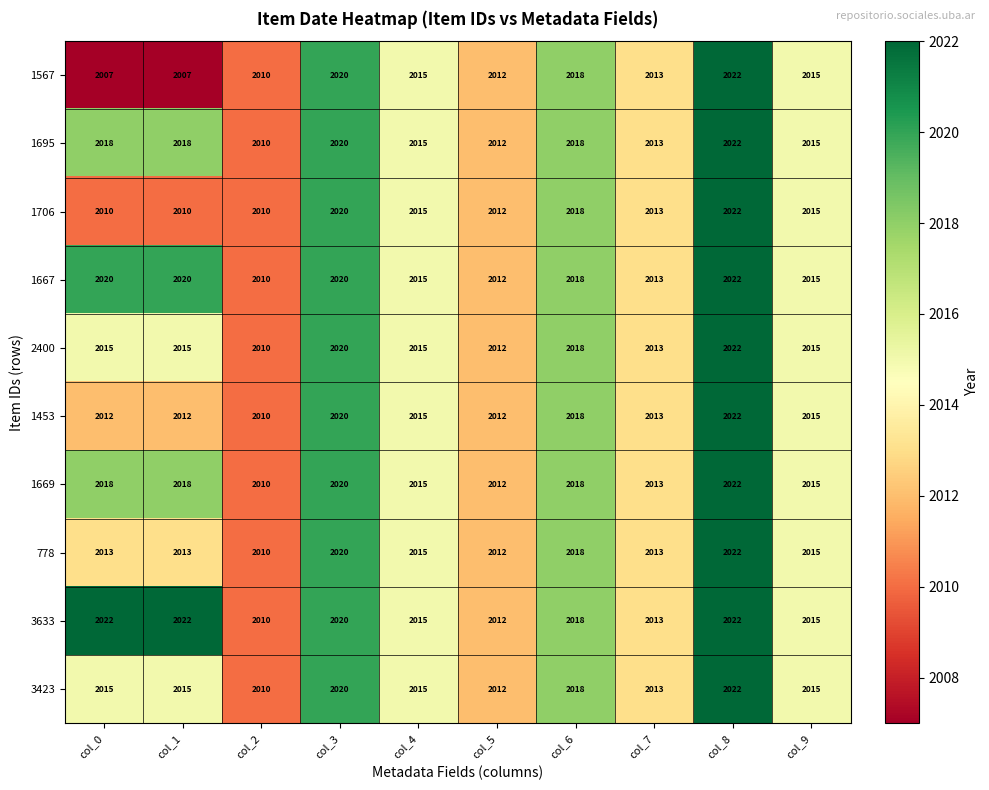

What is the difference between the 1695 values at col_0 and col_5?

6